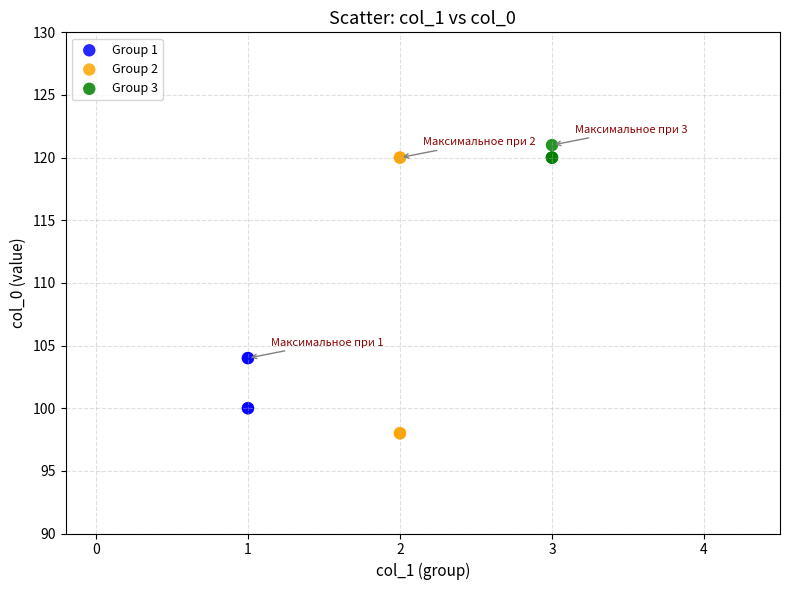

Which series has the largest Y range (max minus min)?

Group 2